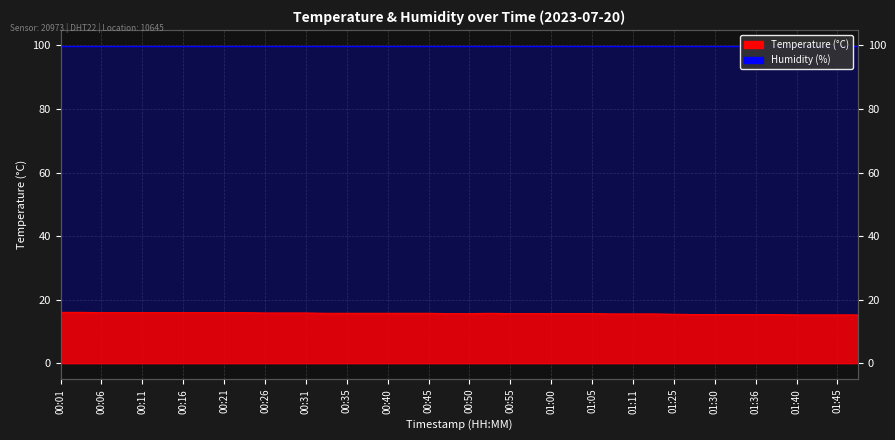

Between 01:13 and 00:35, which is larger?

00:35